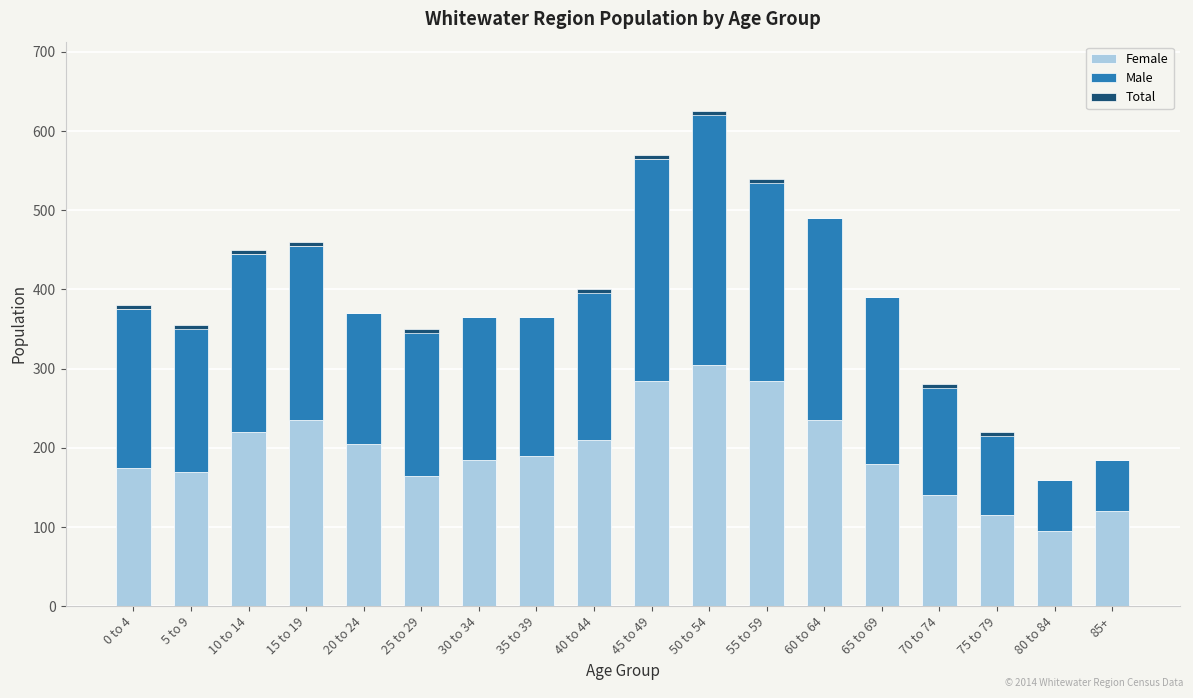

Which series has the widest spread of values?

Male